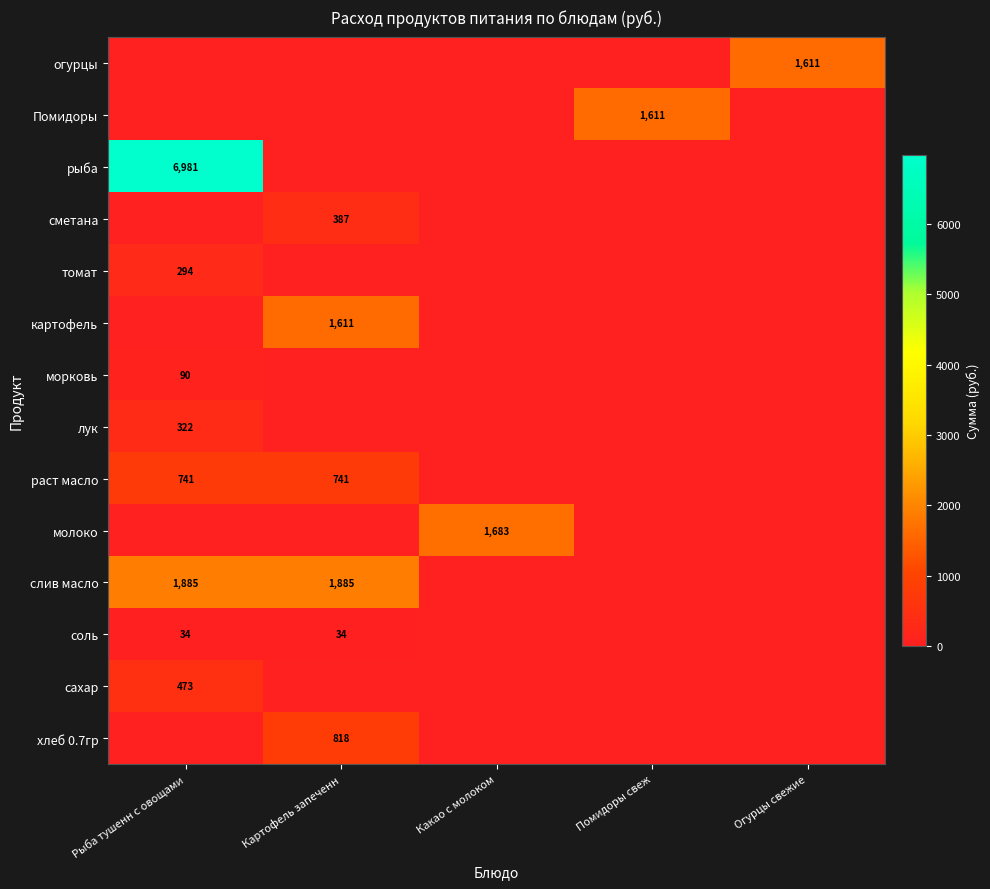

Is it true that огурцы equals 1082 at Огурцы свежие?

False